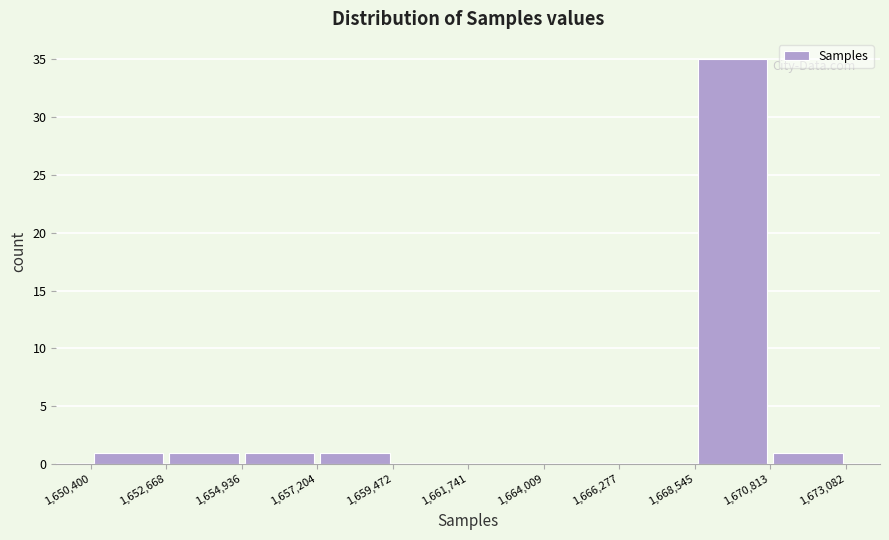

Reading left to right, list every bar in this chart as the range it spans on the x-axis followed by its height. The values are not printed on the chart, so give them approximately, as read against the axis.

1,650,400 to 1,652,668: 1
1,652,668 to 1,654,936: 1
1,654,936 to 1,657,204: 1
1,657,204 to 1,659,472: 1
1,659,472 to 1,661,741: 0
1,661,741 to 1,664,009: 0
1,664,009 to 1,666,277: 0
1,666,277 to 1,668,545: 0
1,668,545 to 1,670,813: 35
1,670,813 to 1,673,082: 1